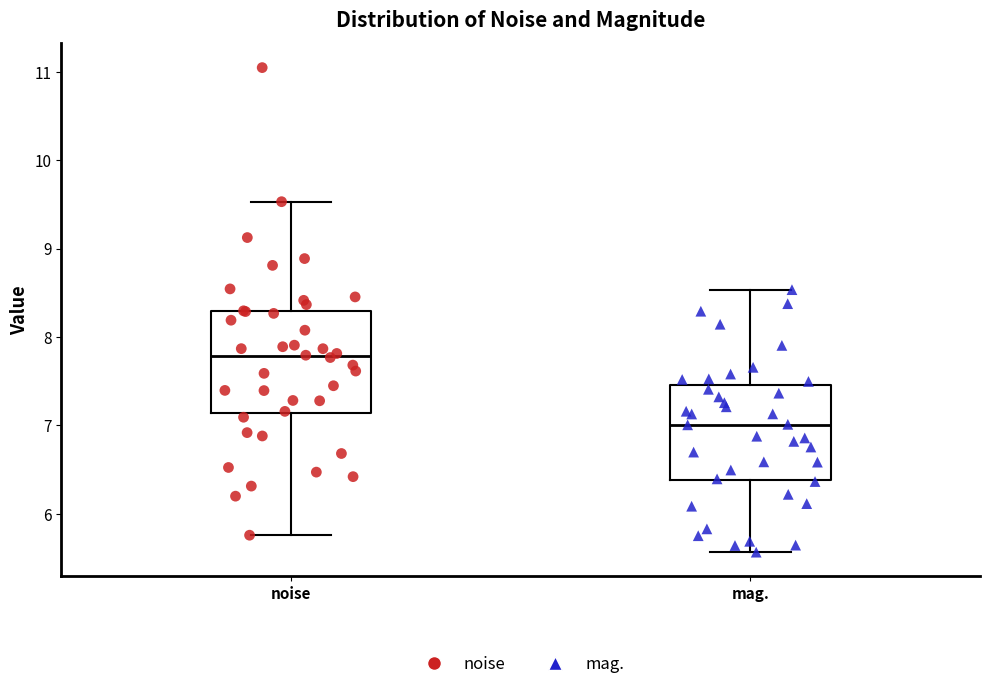

Where does the lower whisker of the box for noise end on the y-axis? The values are not printed on the chart, so give them approximately, as read against the axis.

5.8